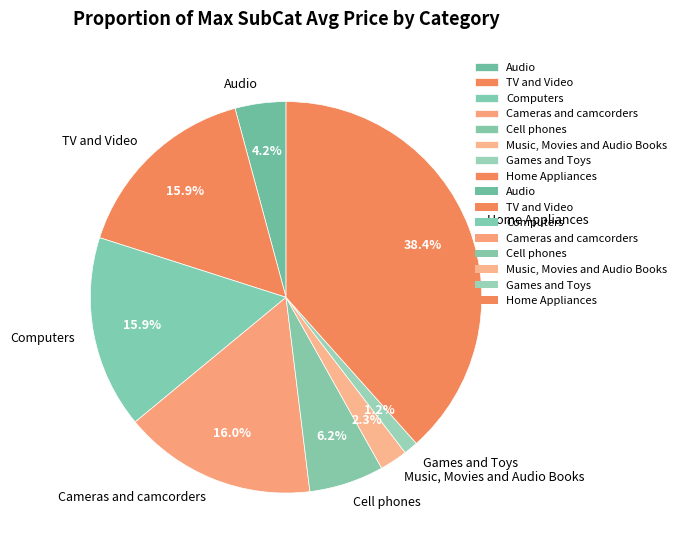

To the nearest percent, what is the combined percentage of Home Appliances and Cameras and camcorders?

54%